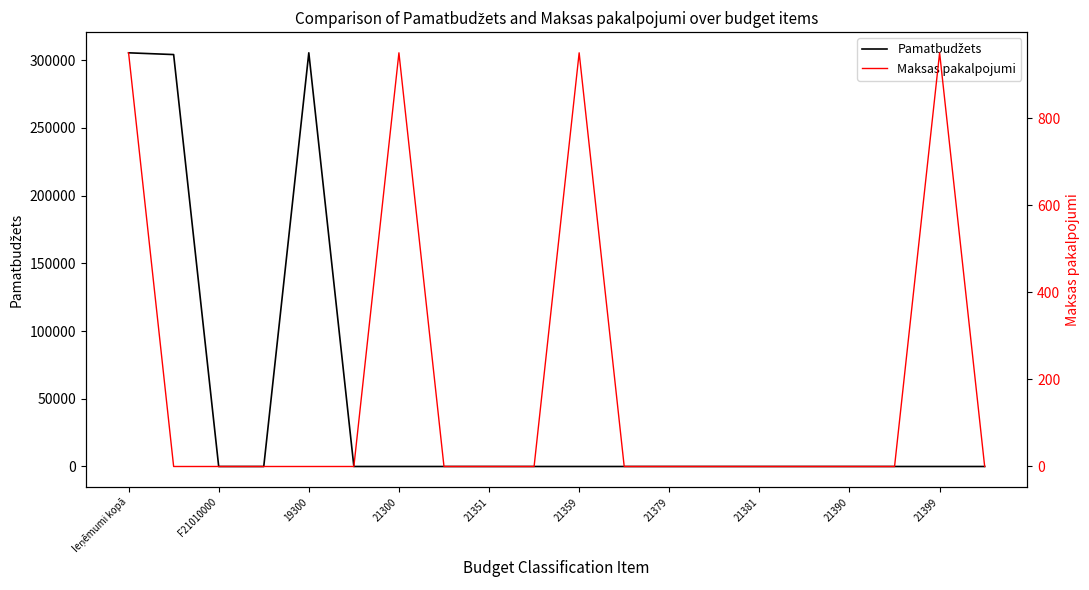

Reading left to right, list all the values displayed in this chart.

Pamatbudžets: 305331	304037	0	0	305331	0	0	0	0	0	0	0	0	0	0	0	0	0	0	0
Maksas pakalpojumi: 950	0	0	0	0	0	950	0	0	0	950	0	0	0	0	0	0	0	950	0